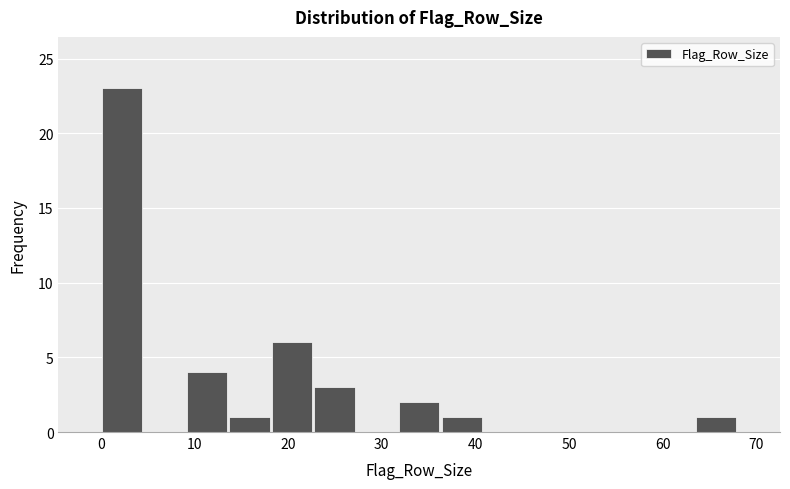

Over which range of the x-axis is the bar tallest?

0 to 5